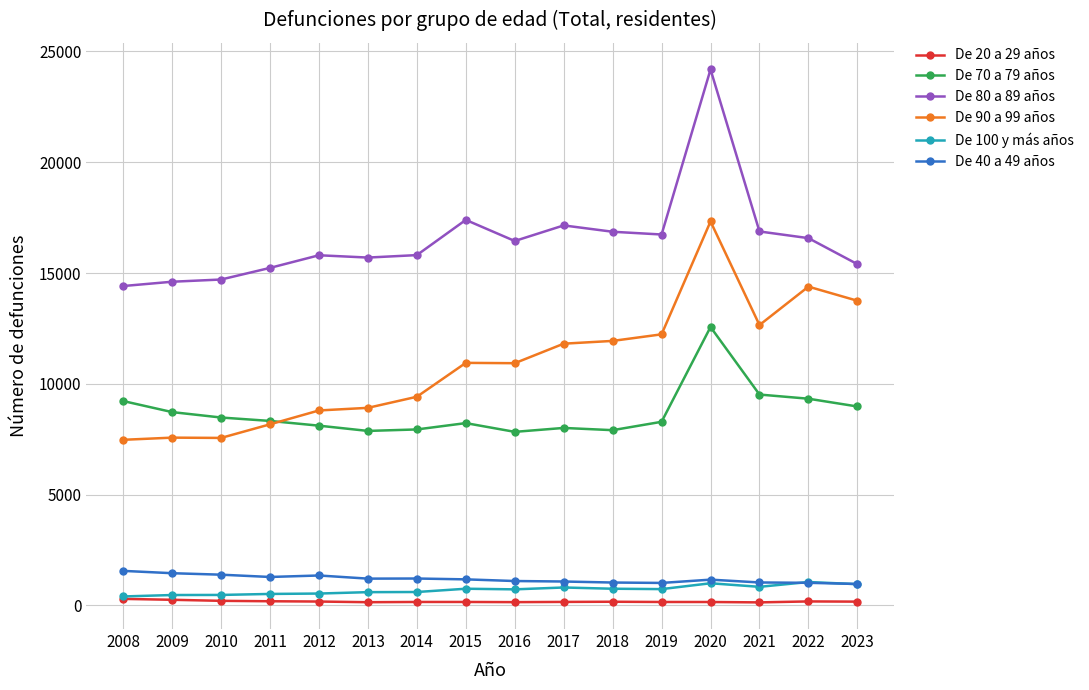

What is the difference between the De 100 y más años values at 2010 and 2021?

366